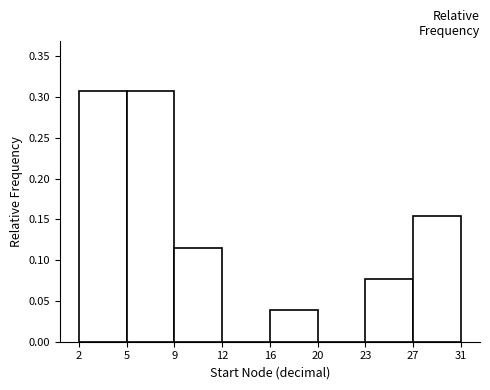

Which has a higher value, 5 or 20?

5